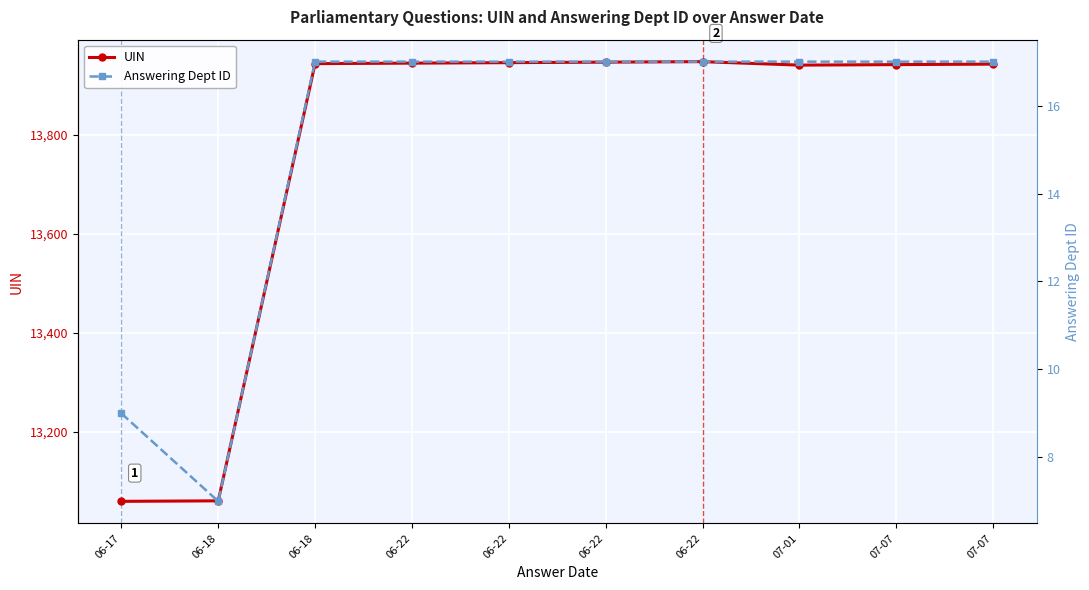

Rank the series at 06-18 from highest to lowest value.

UIN, Answering Dept ID